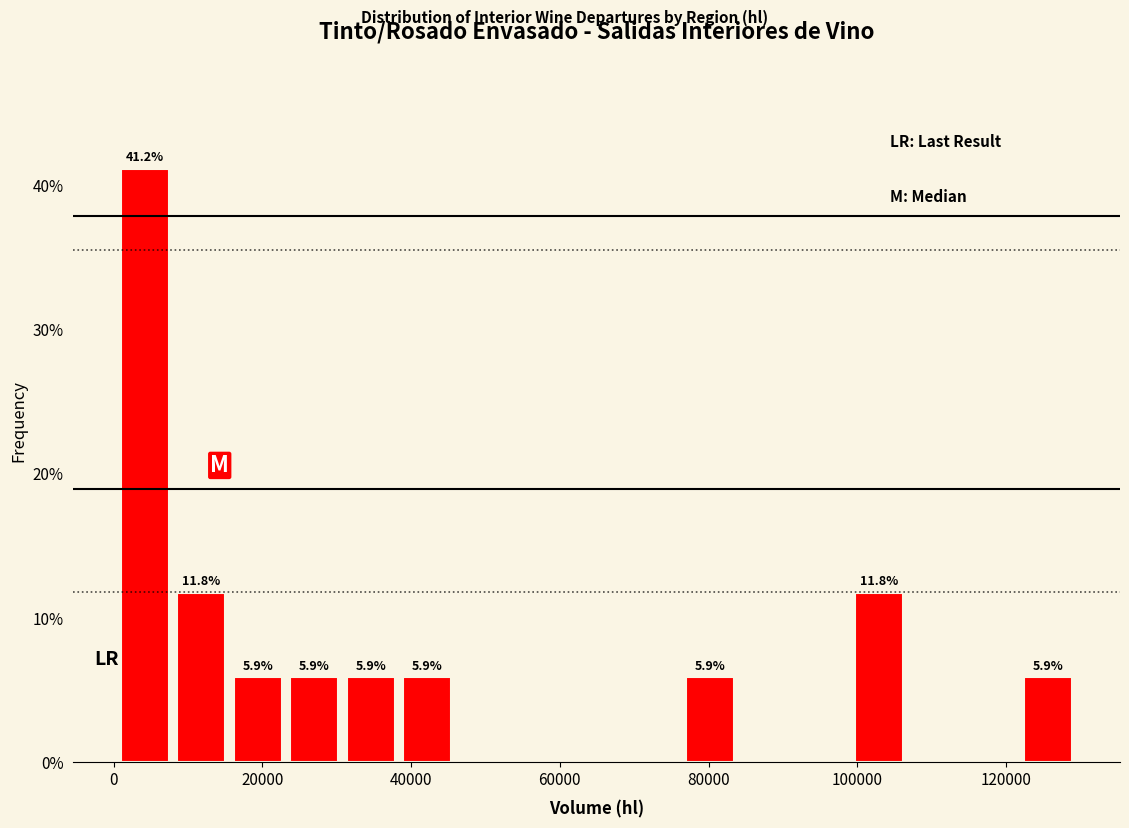

Around what value on the x-axis is the tallest bar? Give the approximate position of its centre, as read against the axis.

4000